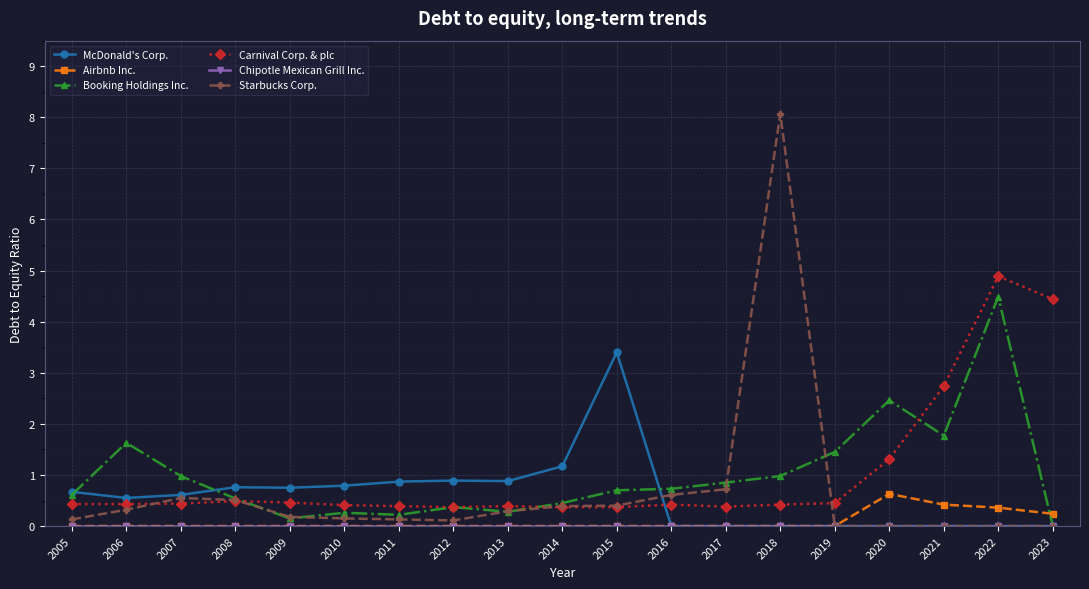

Which category has the highest value in the McDonald's Corp. series?

2015